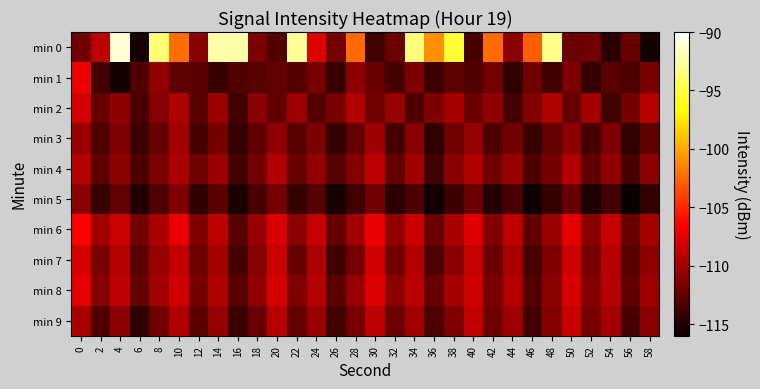

Reading left to right, extract all data points from this chart.

min 0: 0=-112.0	2=-109.1	4=-91.2	6=-115.5	8=-93.6	10=-102.2	12=-111.1	14=-92.2	16=-92.3	18=-111.5	20=-113.2	22=-92.6	24=-107.8	26=-111.8	28=-102.3	30=-113.9	32=-112.2	34=-93.5	36=-100.9	38=-95.2	40=-113.6	42=-102.4	44=-110.9	46=-102.8	48=-93.0	50=-112.2	52=-112.0	54=-114.8	56=-112.4	58=-115.6
min 1: 0=-107.1	2=-113.8	4=-115.5	6=-113.3	8=-110.6	10=-112.7	12=-112.8	14=-114.1	16=-113.2	18=-113.0	20=-112.5	22=-113.1	24=-111.8	26=-114.2	28=-110.9	30=-112.3	32=-113.6	34=-111.5	36=-114.0	38=-112.7	40=-113.2	42=-111.9	44=-114.5	46=-112.1	48=-113.8	50=-111.6	52=-114.3	54=-112.8	56=-113.4	58=-111.7
min 2: 0=-108.2	2=-112.4	4=-110.8	6=-113.5	8=-111.2	10=-109.7	12=-112.9	14=-110.5	16=-113.8	18=-111.0	20=-112.6	22=-110.3	24=-113.1	26=-111.7	28=-109.4	30=-112.0	32=-110.6	34=-113.3	36=-111.5	38=-109.9	40=-112.2	42=-110.8	44=-113.6	46=-111.3	48=-109.6	50=-112.5	52=-110.1	54=-113.9	56=-111.8	58=-109.3
min 3: 0=-110.5	2=-113.2	4=-111.4	6=-114.0	8=-112.3	10=-110.1	12=-113.5	14=-111.8	16=-114.2	18=-112.6	20=-110.8	22=-113.0	24=-111.6	26=-114.3	28=-112.5	30=-110.3	32=-113.7	34=-111.2	36=-114.5	38=-112.0	40=-110.6	42=-113.4	44=-111.9	46=-114.1	48=-112.4	50=-110.9	52=-113.6	54=-111.5	56=-114.4	58=-112.7
min 4: 0=-109.3	2=-112.7	4=-110.9	6=-113.4	8=-111.6	10=-109.8	12=-112.1	14=-110.4	16=-113.7	18=-111.9	20=-109.5	22=-112.3	24=-110.7	26=-113.0	28=-111.3	30=-109.1	32=-112.5	34=-110.2	36=-113.8	38=-111.1	40=-109.6	42=-112.0	44=-110.5	46=-113.3	48=-111.8	50=-109.4	52=-112.6	54=-110.8	56=-113.5	58=-111.0
min 5: 0=-111.0	2=-114.1	4=-112.5	6=-115.0	8=-113.2	10=-111.4	12=-114.5	14=-112.8	16=-115.2	18=-113.6	20=-111.8	22=-114.3	24=-113.0	26=-115.4	28=-113.8	30=-112.0	32=-114.7	34=-113.3	36=-115.6	38=-114.0	40=-112.2	42=-114.9	44=-113.5	46=-115.8	48=-114.2	50=-112.4	52=-115.1	54=-113.7	56=-116.0	58=-114.4
min 6: 0=-106.5	2=-110.2	4=-108.4	6=-112.0	8=-109.8	10=-107.3	12=-111.5	14=-109.1	16=-112.8	18=-110.6	20=-107.9	22=-111.0	24=-108.7	26=-112.4	28=-110.2	30=-107.1	32=-110.8	34=-108.5	36=-112.2	38=-109.9	40=-107.6	42=-111.3	44=-108.9	46=-112.6	48=-110.4	50=-107.4	52=-111.1	54=-108.6	56=-112.3	58=-110.0
min 7: 0=-108.0	2=-111.6	4=-109.3	6=-112.9	8=-110.5	10=-108.8	12=-112.1	14=-110.0	16=-113.5	18=-111.2	20=-108.5	22=-112.4	24=-109.7	26=-113.8	28=-111.8	30=-108.2	32=-111.9	34=-109.5	36=-113.2	38=-111.0	40=-108.7	42=-112.2	44=-109.9	46=-113.6	48=-111.4	50=-108.4	52=-111.7	54=-109.2	56=-113.0	58=-110.8
min 8: 0=-107.5	2=-111.2	4=-109.0	6=-112.5	8=-110.2	10=-108.3	12=-111.8	14=-109.6	16=-113.0	18=-110.8	20=-108.1	22=-111.5	24=-109.3	26=-112.8	28=-110.5	30=-107.8	32=-111.0	34=-109.1	36=-112.3	38=-110.0	40=-108.4	42=-111.7	44=-109.5	46=-113.1	48=-110.9	50=-108.0	52=-111.3	54=-109.2	56=-112.6	58=-110.3
min 9: 0=-109.8	2=-113.2	4=-111.0	6=-114.5	8=-112.1	10=-109.5	12=-112.8	14=-110.6	16=-114.0	18=-112.3	20=-109.2	22=-112.5	24=-110.4	26=-113.8	28=-111.8	30=-109.0	32=-112.2	34=-110.1	36=-113.4	38=-111.5	40=-108.8	42=-112.0	44=-110.3	46=-113.7	48=-111.3	50=-108.6	52=-111.8	54=-110.0	56=-113.5	58=-111.1